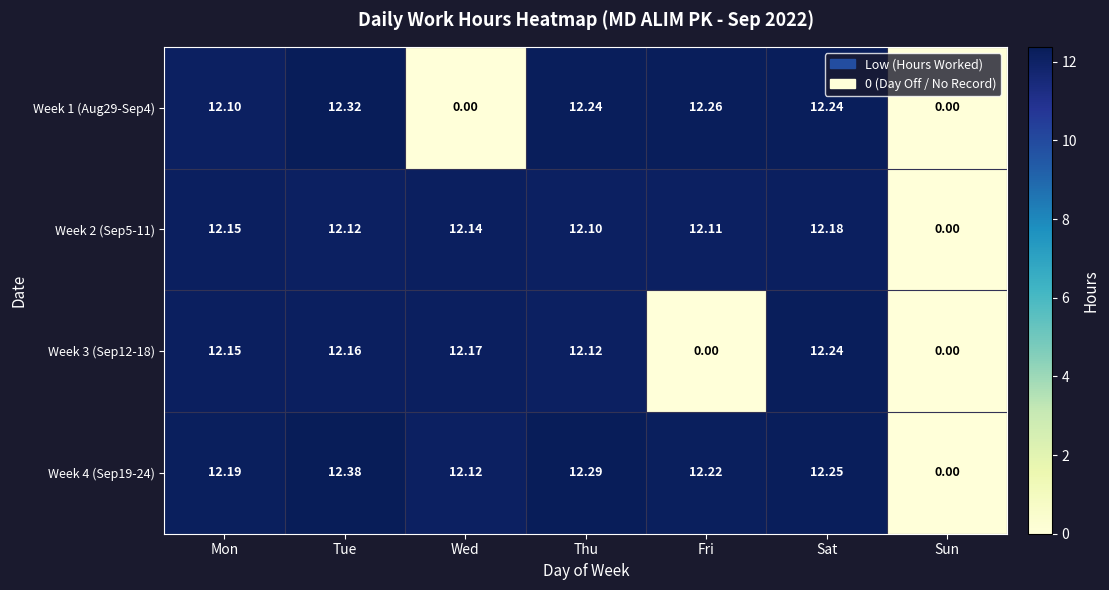

At which category does the chart reach its peak across all series?

Tue